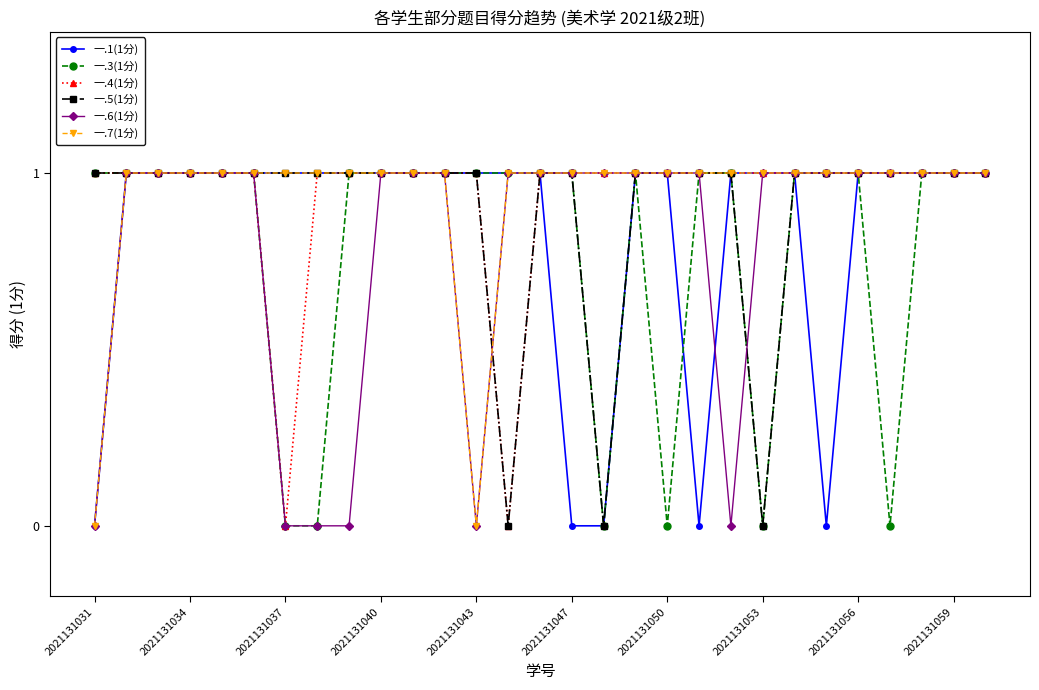

Is it true that 一.3(1分) equals 0 at 2021131047?

False